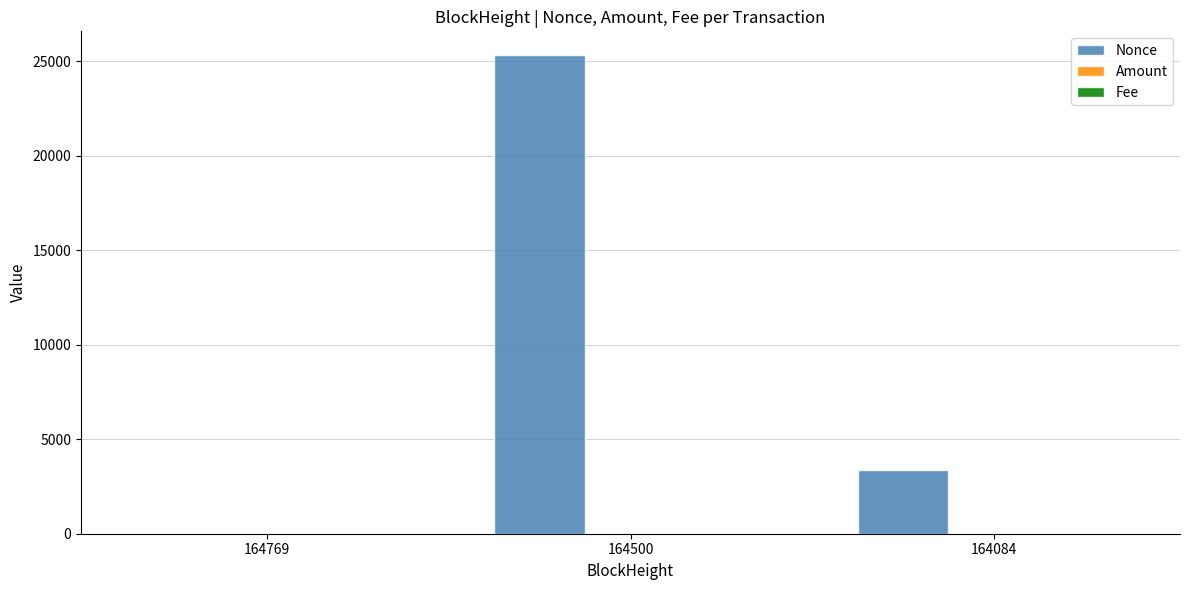

Which series has the largest range (max minus min)?

Nonce